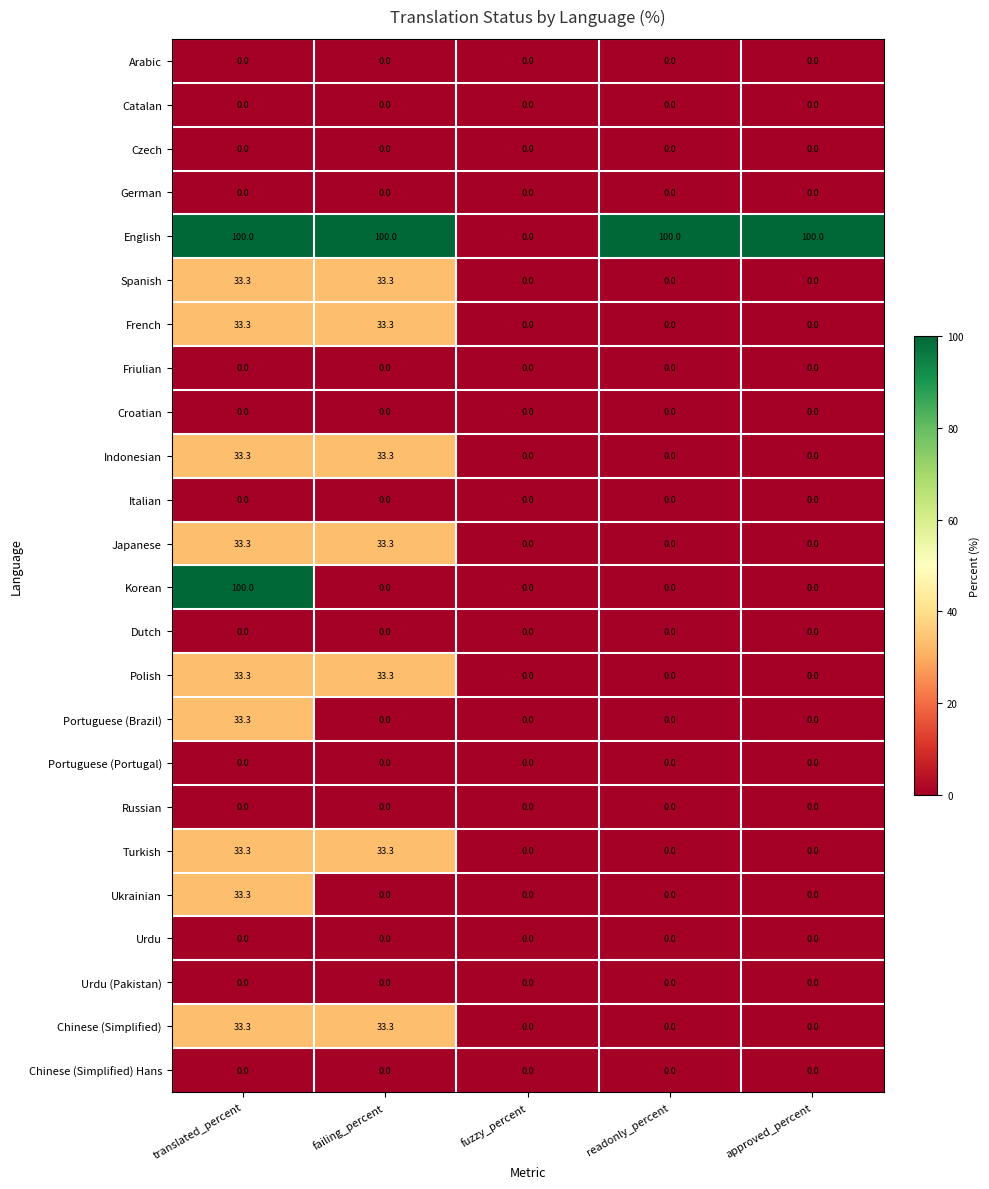

Which series has the largest total across all categories?

English